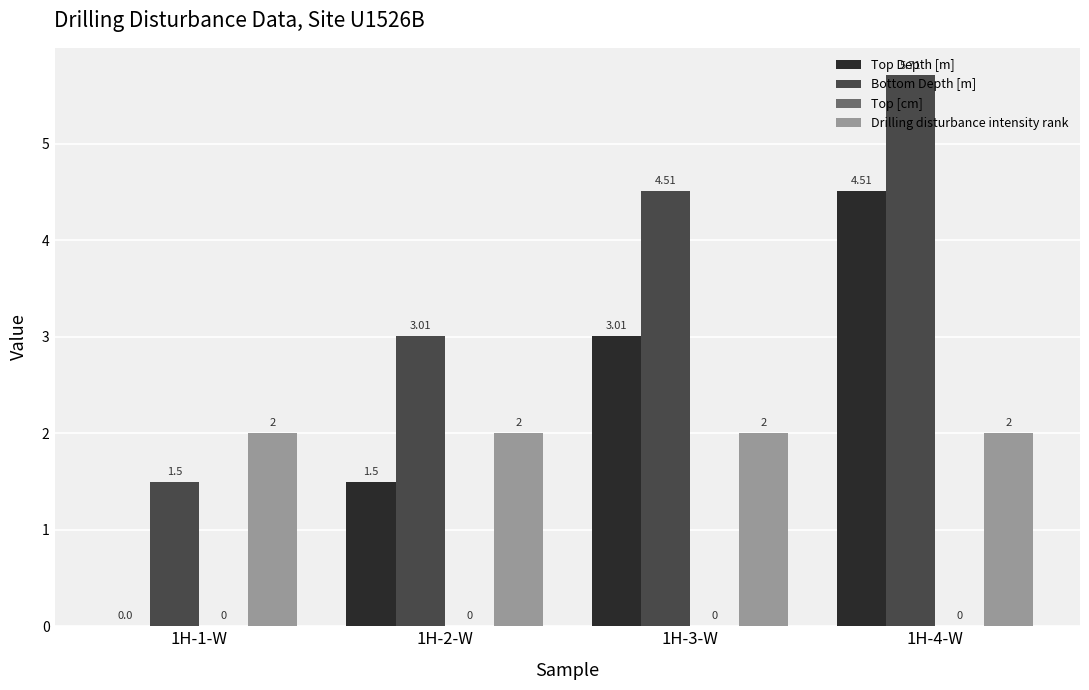

Is it true that Drilling disturbance intensity rank equals 2.0 at 1H-1-W?

True